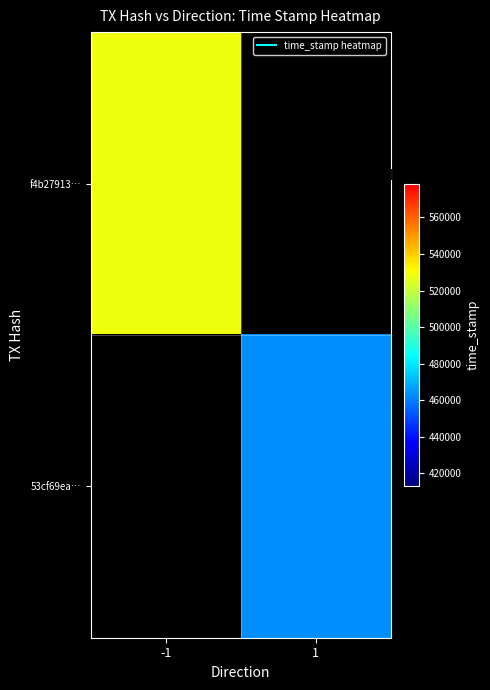

Rank the series by their maximum value, from highest to lowest.

f4b27913…, 53cf69ea…